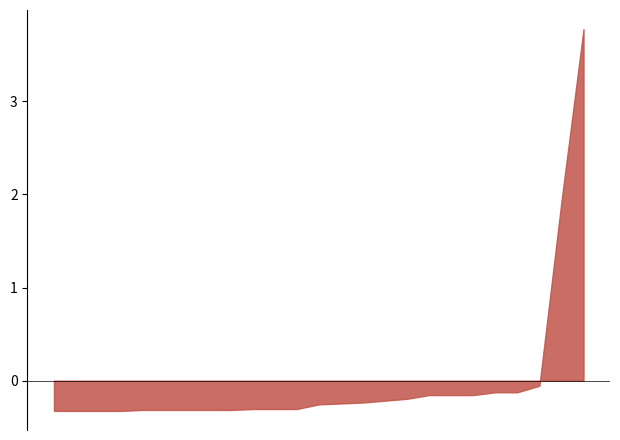

What is the sum of the values at advent02 and advent20?

0.3